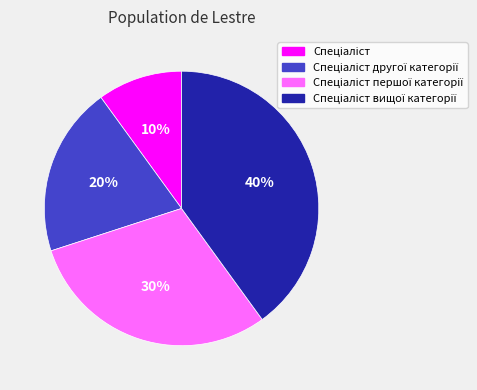

To the nearest percent, what is the difference between the largest and smallest slice percentages?

30%